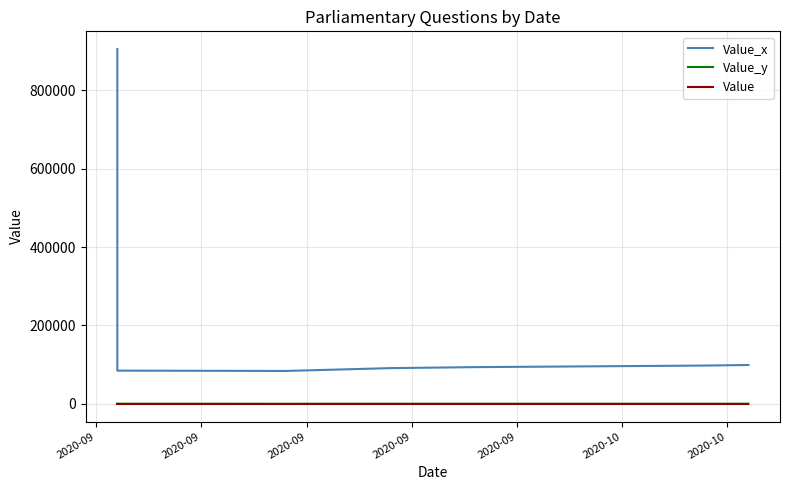

True or false: Value_y and Value_x intersect in this chart.

False